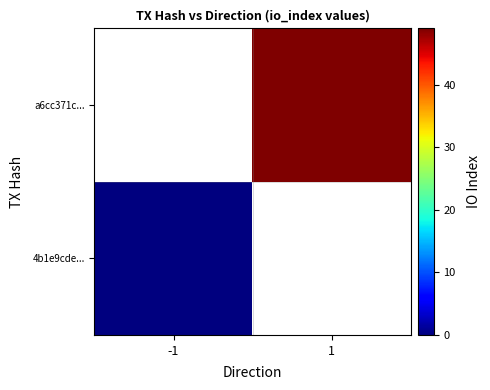

Rank the series by their average value, from highest to lowest.

4b1e9cde..., a6cc371c...